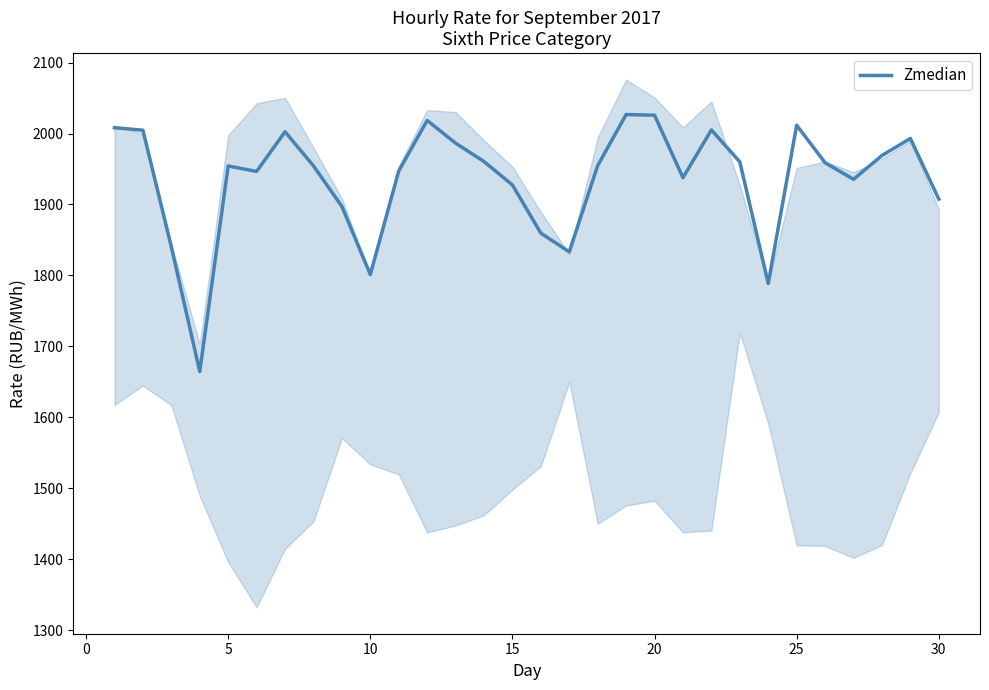

What is the lowest value of the Zmedian series?

1664.4